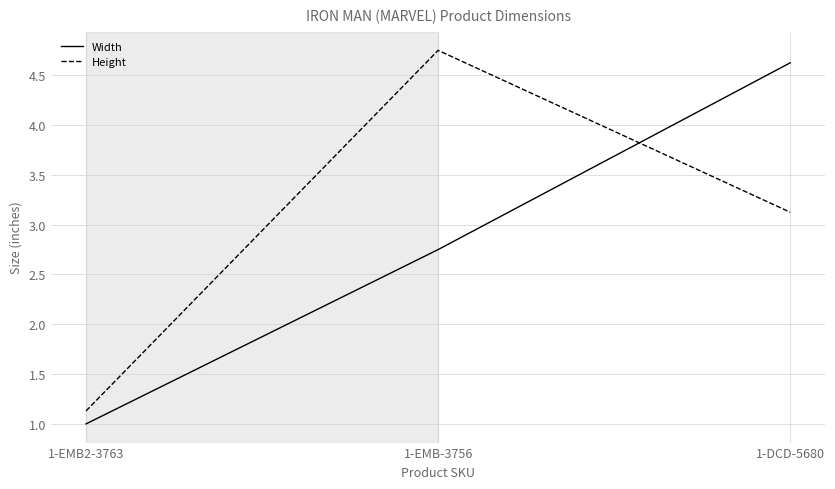

At which label does Width first exceed 2?

1-EMB-3756